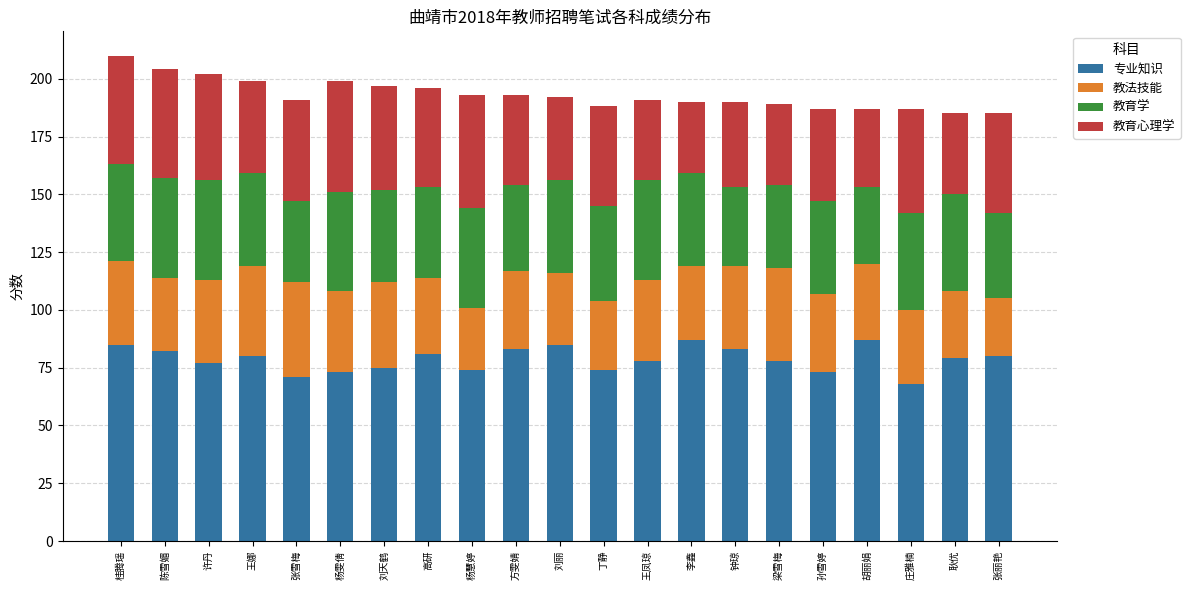

The value of 专业知识 at 刘天鹤 is 75. True or false?

True